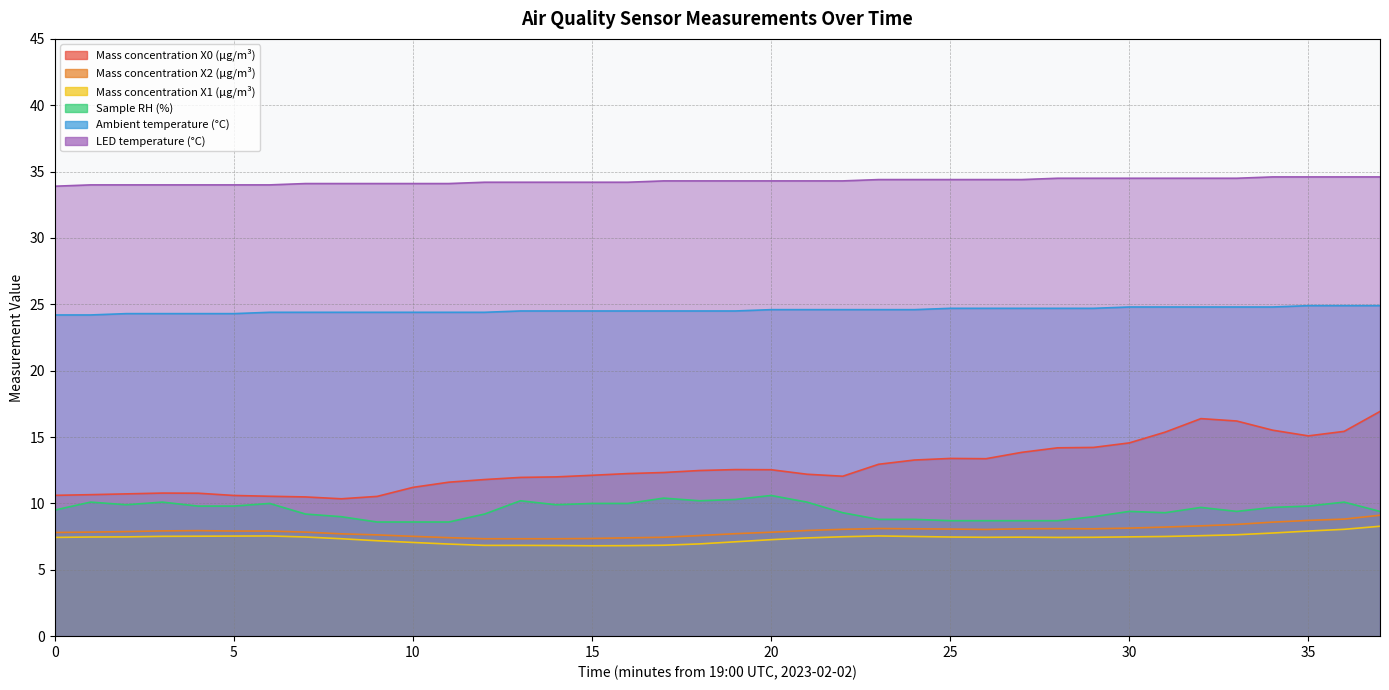

True or false: Sample RH (%) and Mass concentration X1 (μg/m³) intersect in this chart.

False